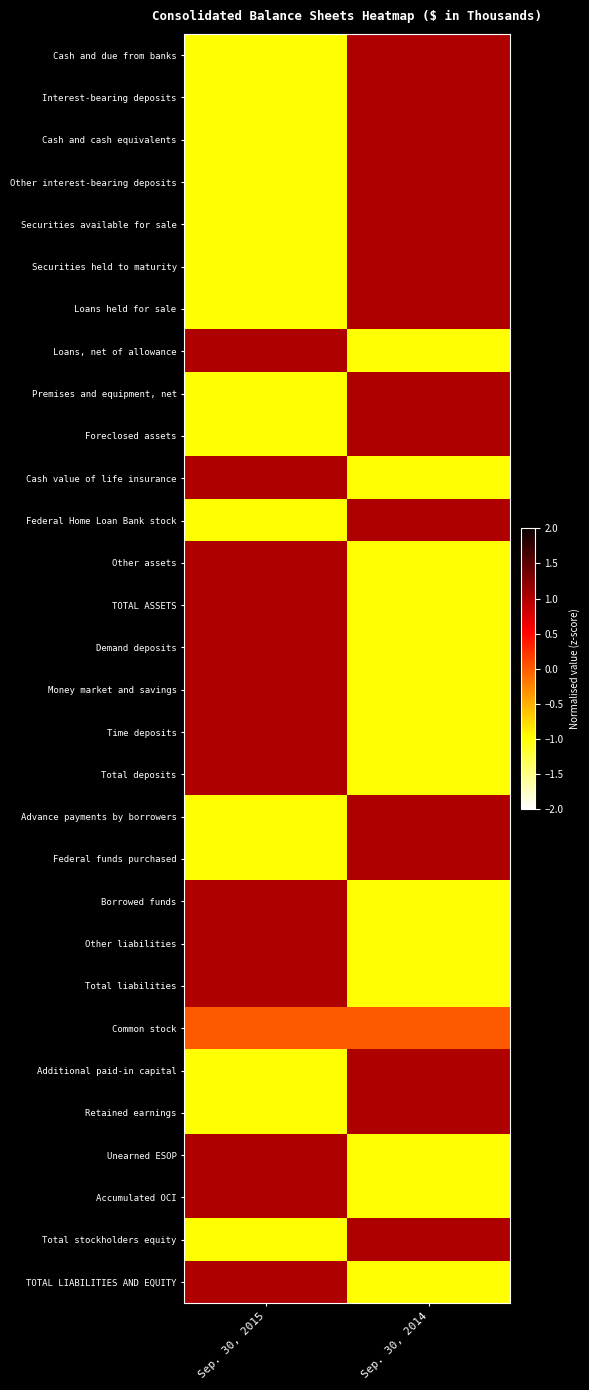

At how many categories does at least one series exceed 0?

2